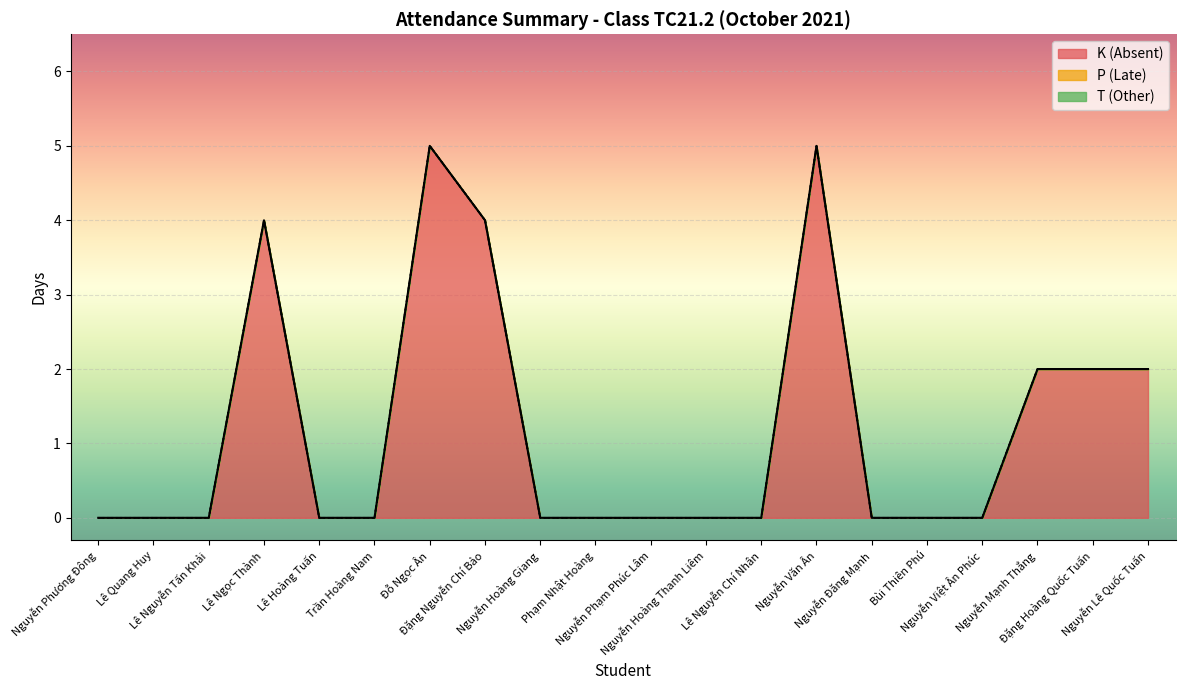

True or false: K (Absent) and T (Other) intersect in this chart.

False